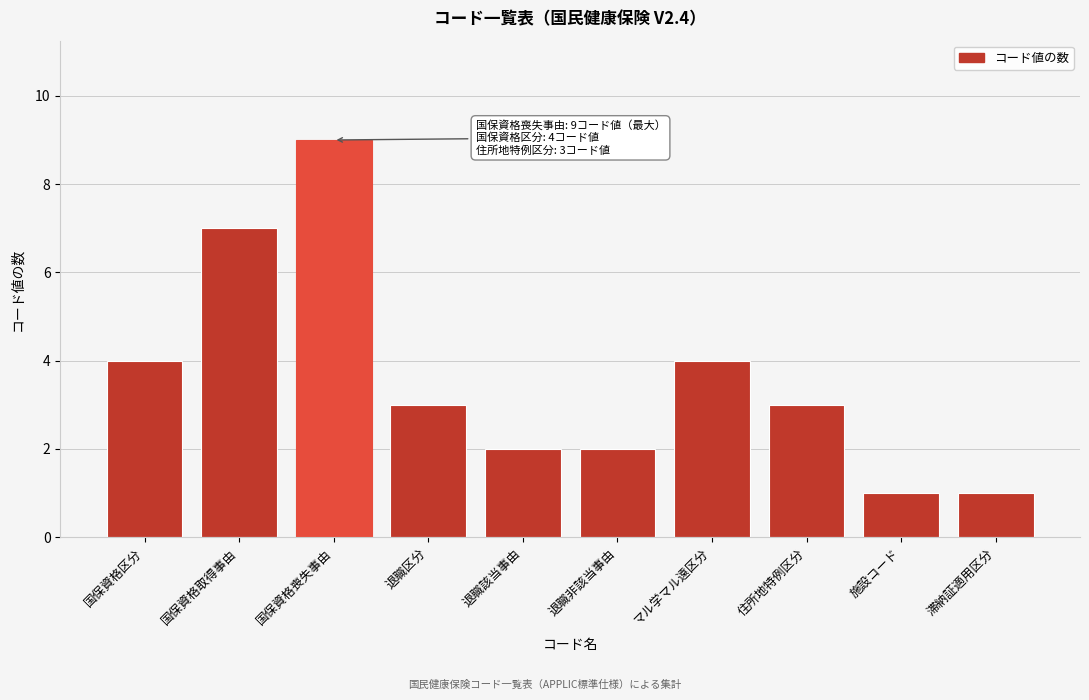

Reading right to left, extract all data points from this chart.

1	1	3	4	2	2	3	9	7	4